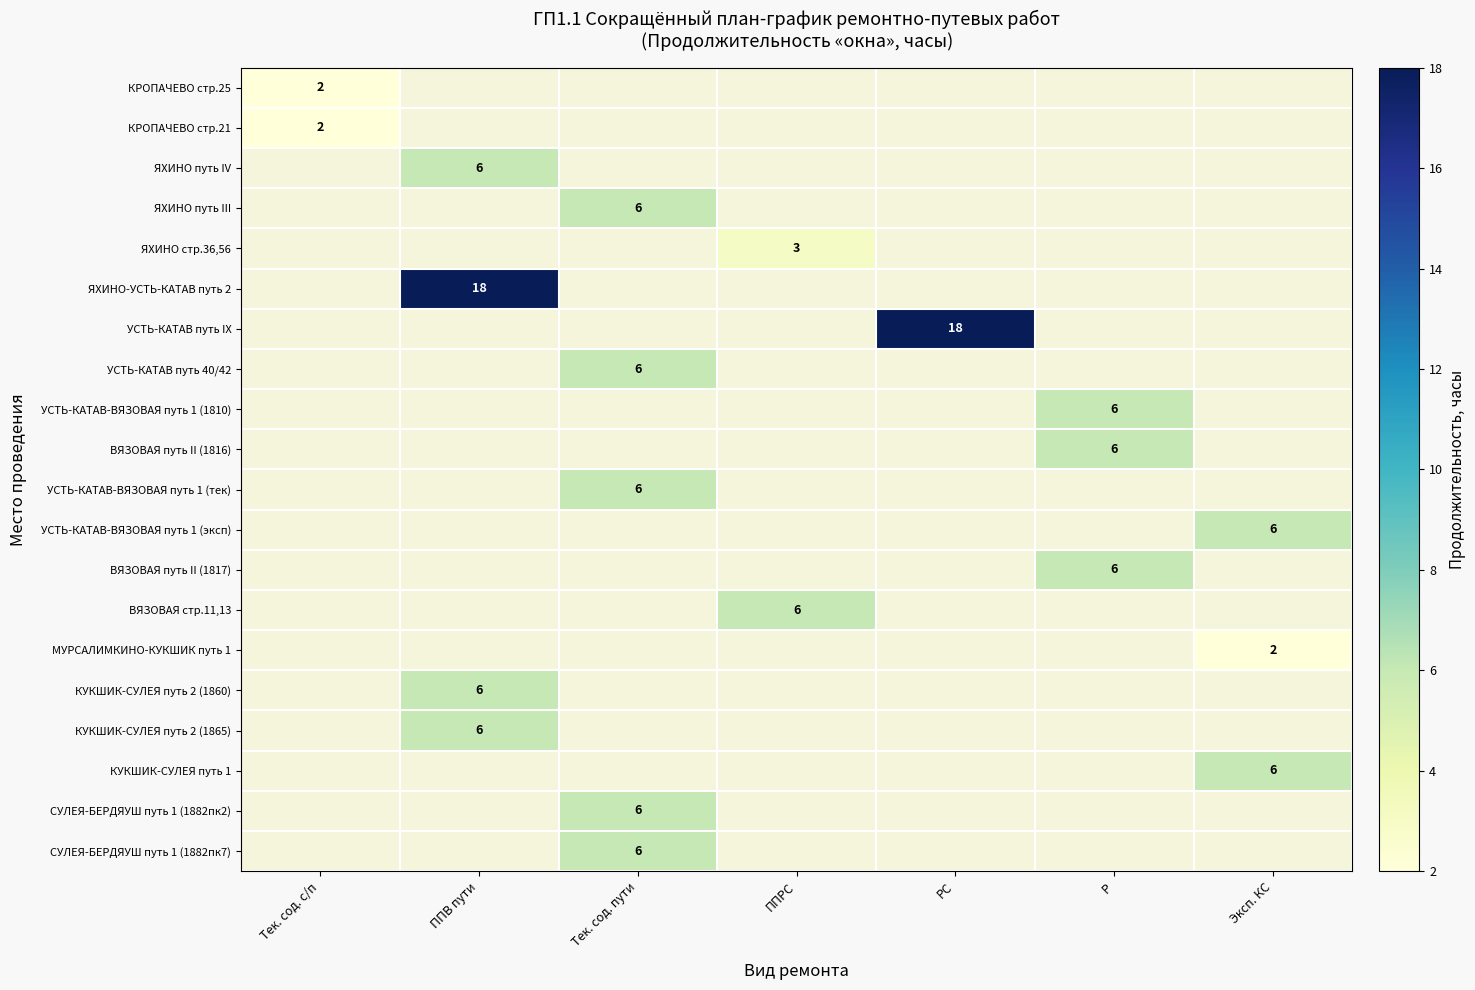

Is it true that ВЯЗОВАЯ путь II (1816) equals 6 at Р?

True